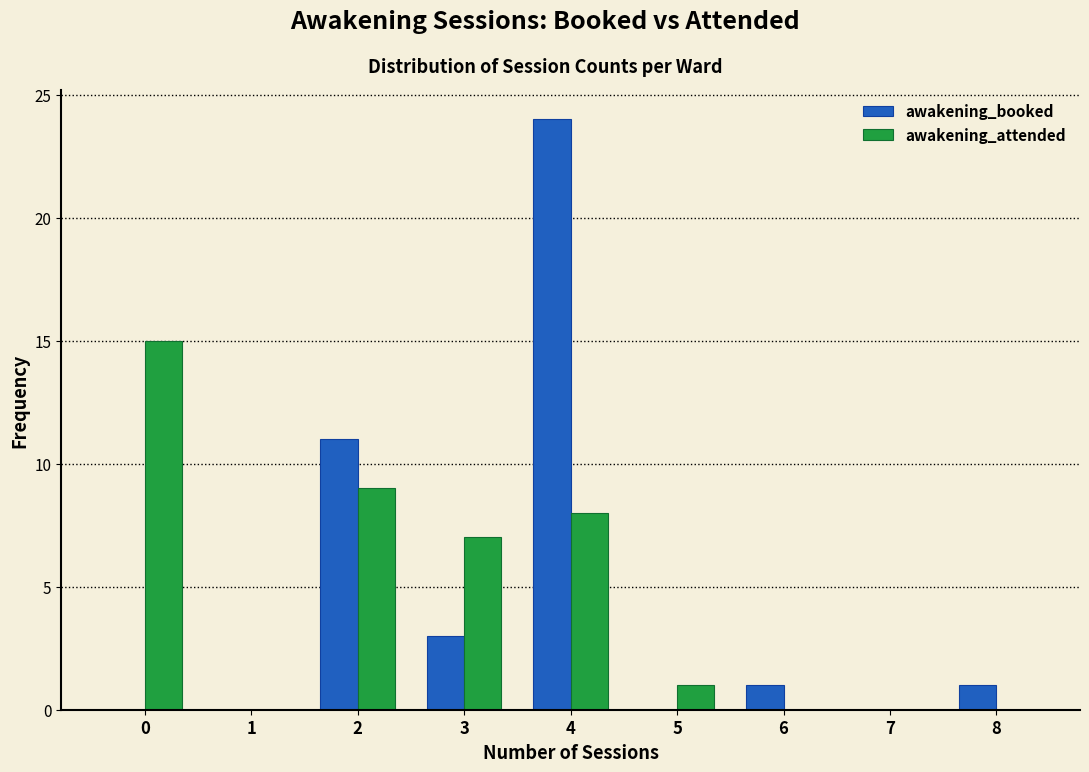

What is the height of the awakening_booked bar covering 5.5 to 6.5 on the x-axis? The values are not printed on the chart, so give them approximately, as read against the axis.

1